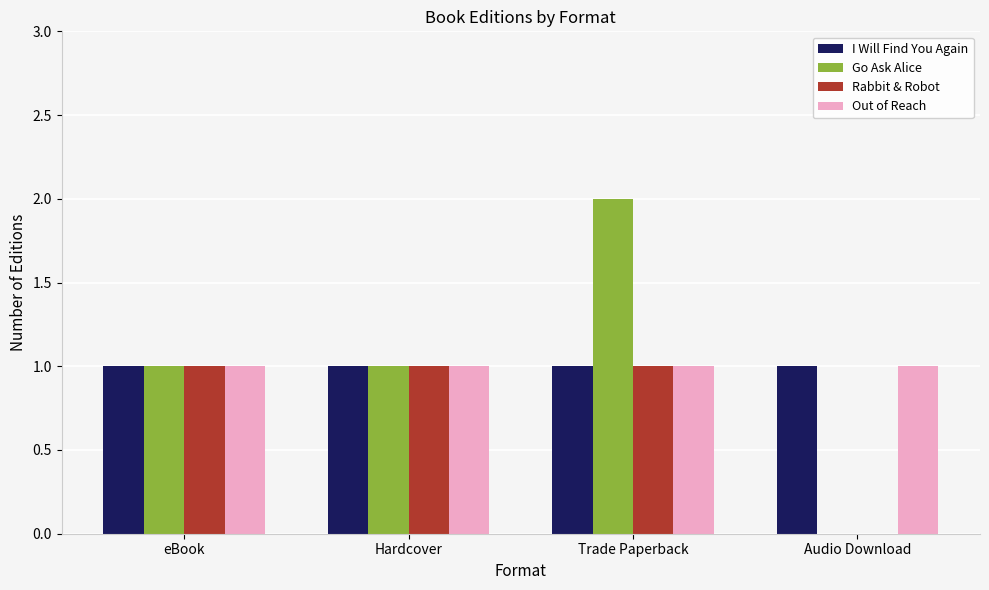

Reading left to right, what are all the values shown in this chart?

I Will Find You Again: eBook=1	Hardcover=1	Trade Paperback=1	Audio Download=1
Go Ask Alice: eBook=1	Hardcover=1	Trade Paperback=2	Audio Download=0
Rabbit & Robot: eBook=1	Hardcover=1	Trade Paperback=1	Audio Download=0
Out of Reach: eBook=1	Hardcover=1	Trade Paperback=1	Audio Download=1